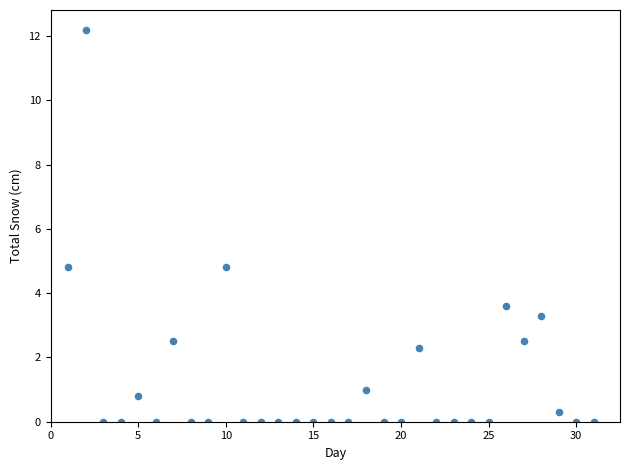

What is the range of X values (max minus min)?

30.0